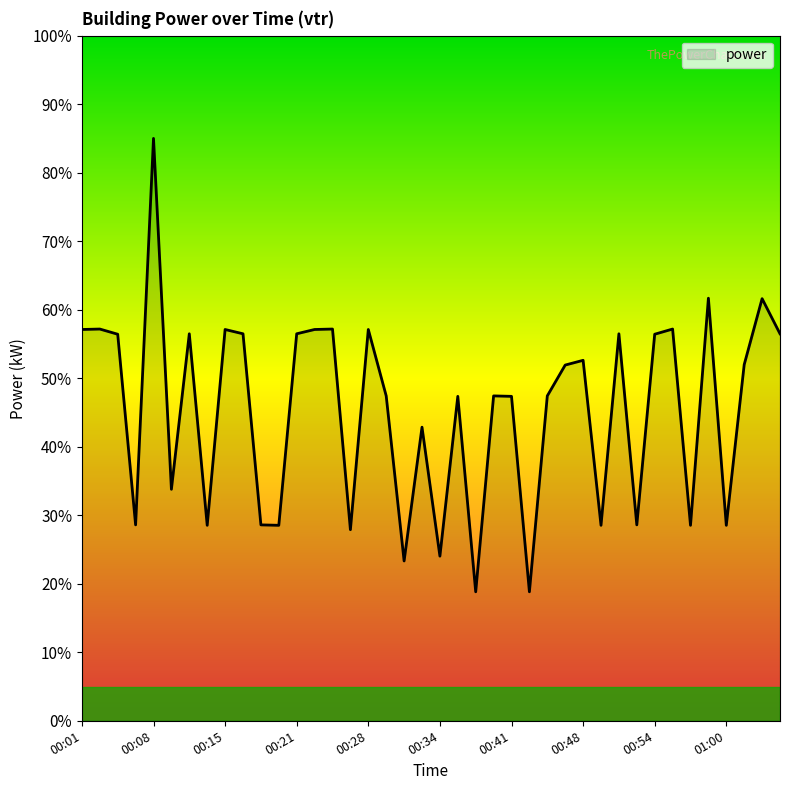

What is the maximum value shown in the chart?

85.0